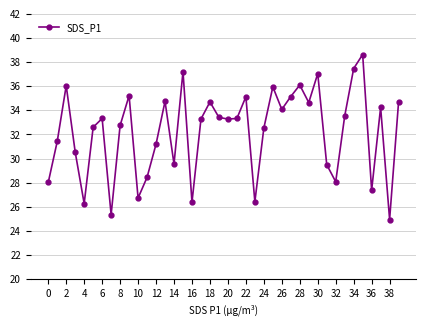

True or false: the data has more than 2 interior local peaks.

True